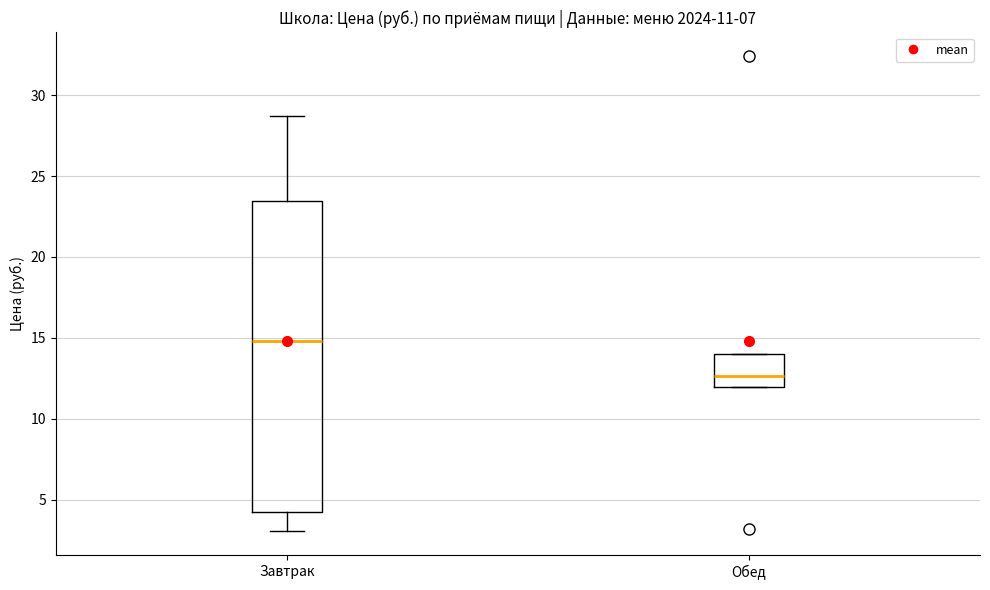

Comparing the boxes themselves (not the whiskers), which one is the tallest?

Завтрак